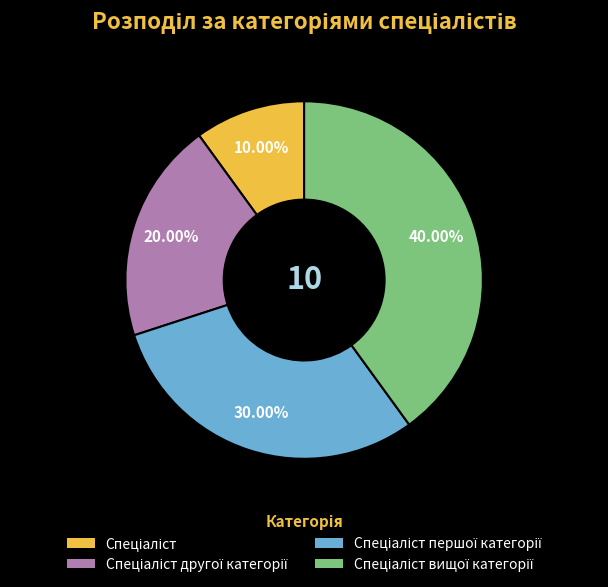

Is there any slice that represents more than half of the pie?

No